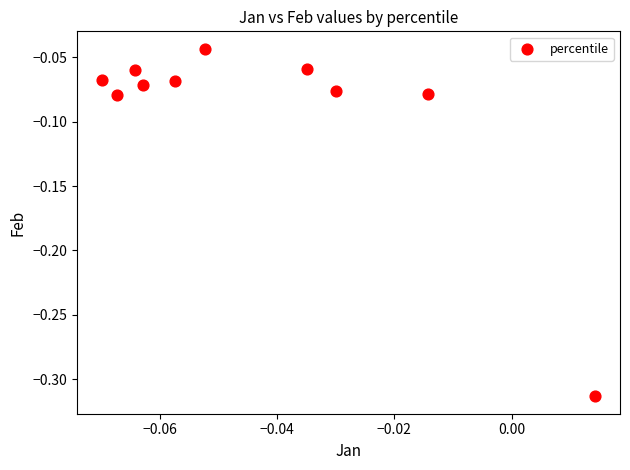

What is the range of Y values (max minus min)?

0.3